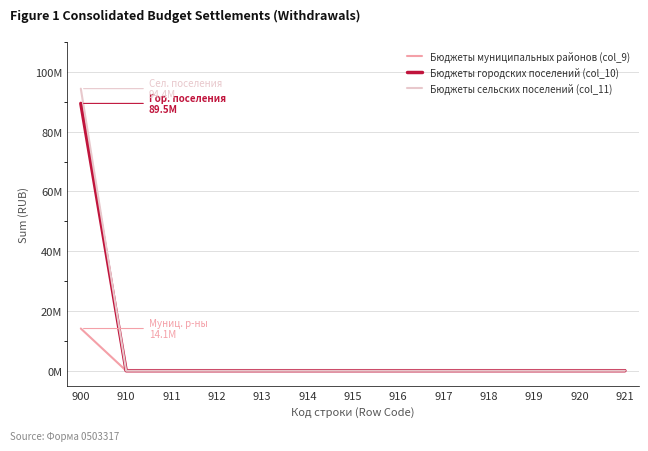

What are all the series names shown in the legend?

Бюджеты муниципальных районов (col_9), Бюджеты городских поселений (col_10), Бюджеты сельских поселений (col_11)